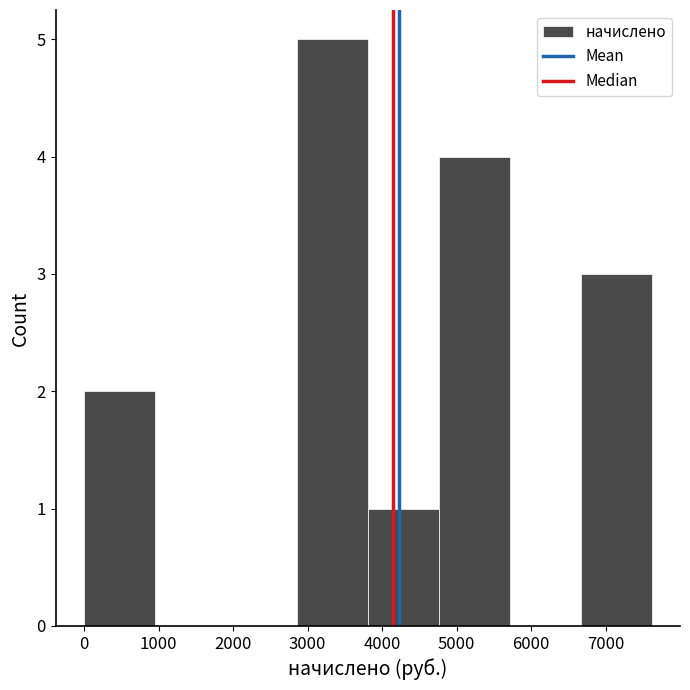

Reading left to right, list every bar in this chart as the range it spans on the x-axis followed by its height. Neither the bar edges nor the heights are printed on the chart, so give them approximately, as read against the axes.

0 to 1000: 2
1000 to 1900: 0
1900 to 2900: 0
2900 to 3800: 5
3800 to 4800: 1
4800 to 5700: 4
5700 to 6700: 0
6700 to 7600: 3